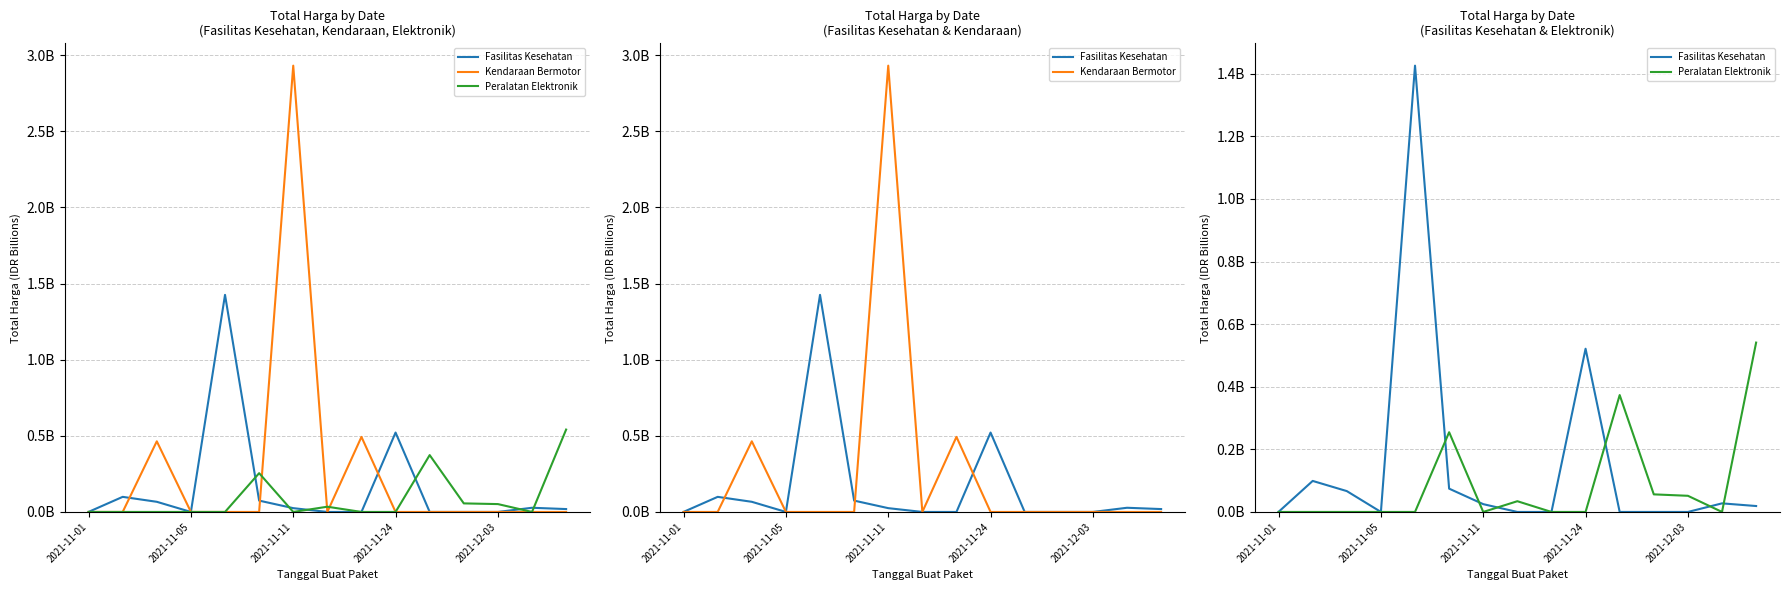

At which label does Peralatan Elektronik reach its minimum?

2021-11-01